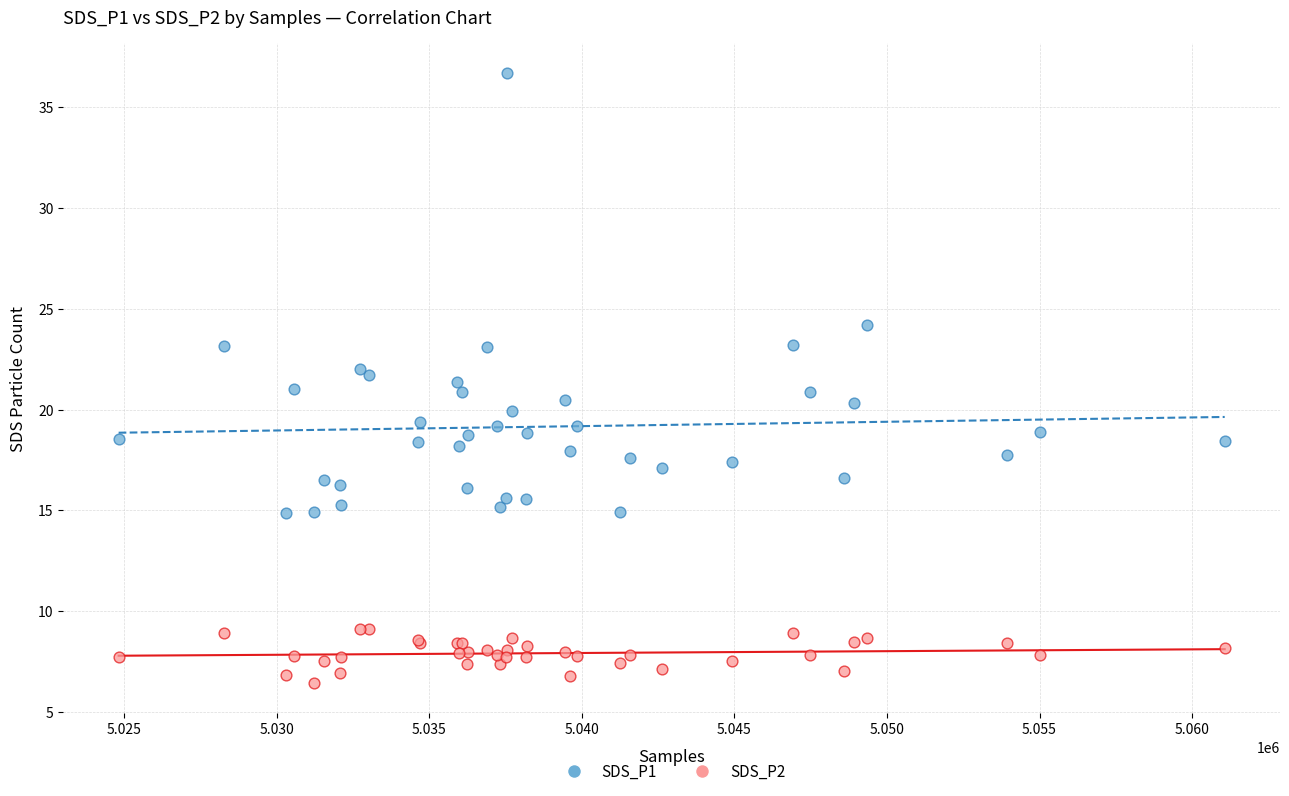

What is the X range (max minus min) for the scatter plot?

36253.0